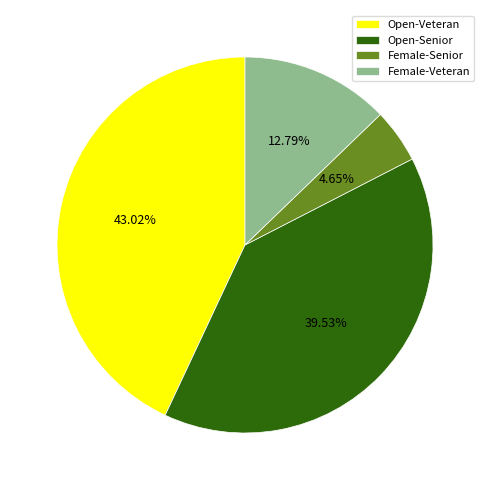

Count the number of slices in the pie.

4